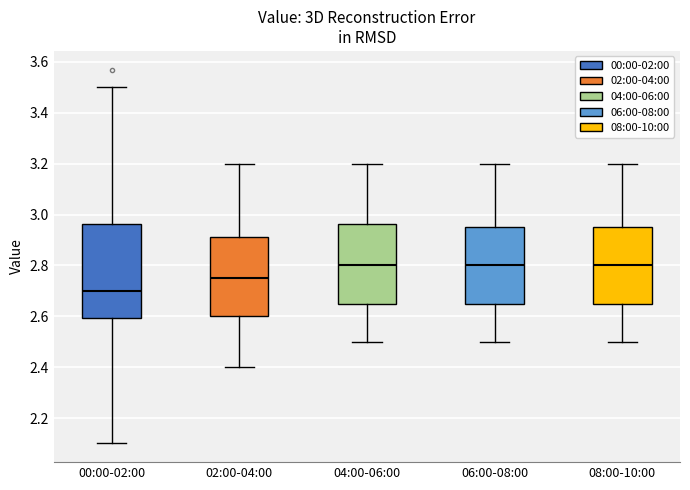

Reading left to right, transcribe this box plot: for each box, give where its median line is, the range the box spans, and where its two whiskers end, as read against the y-axis. The values are not printed on the chart, so give them approximately, as read against the axis.

00:00-02:00: median 2.70, box 2.60 to 2.96, whiskers 2.10 to 3.50
02:00-04:00: median 2.76, box 2.60 to 2.92, whiskers 2.40 to 3.20
04:00-06:00: median 2.80, box 2.66 to 2.96, whiskers 2.50 to 3.20
06:00-08:00: median 2.80, box 2.66 to 2.96, whiskers 2.50 to 3.20
08:00-10:00: median 2.80, box 2.66 to 2.96, whiskers 2.50 to 3.20